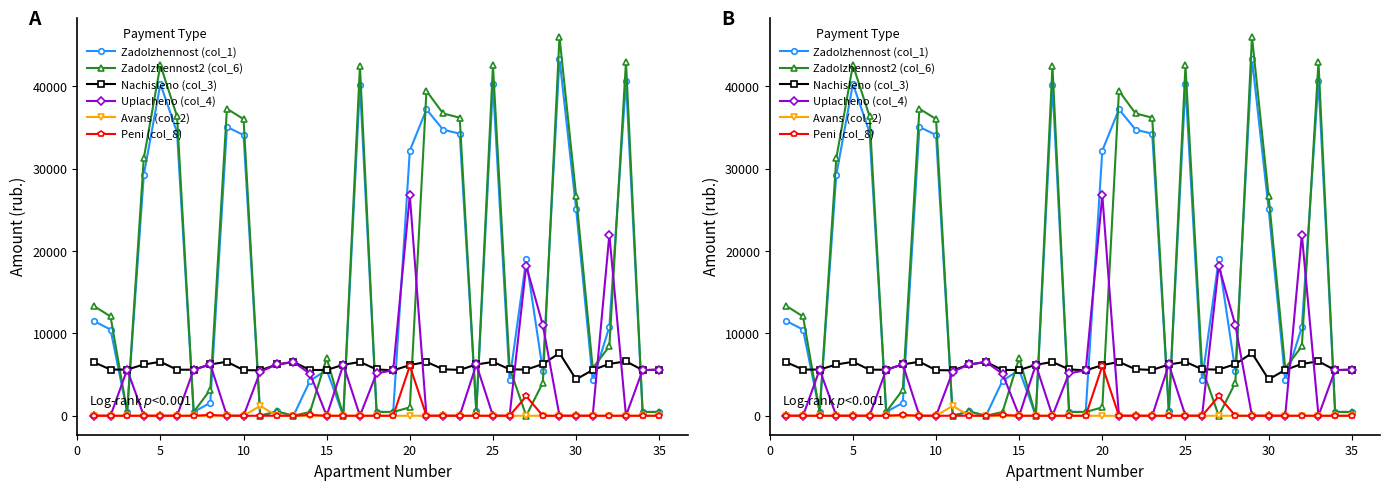

The Avans (col_2) series shows 0.0 at 25. True or false?

True